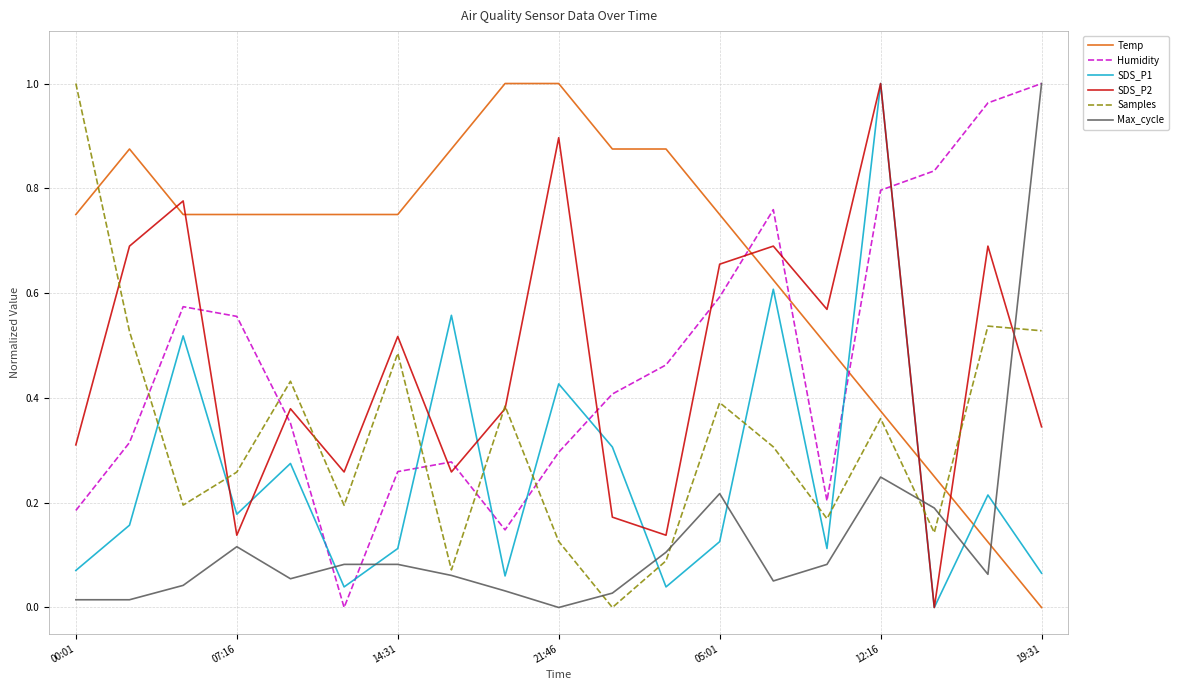

After their last crossing, which series has the higher values: Max_cycle or SDS_P1?

Max_cycle